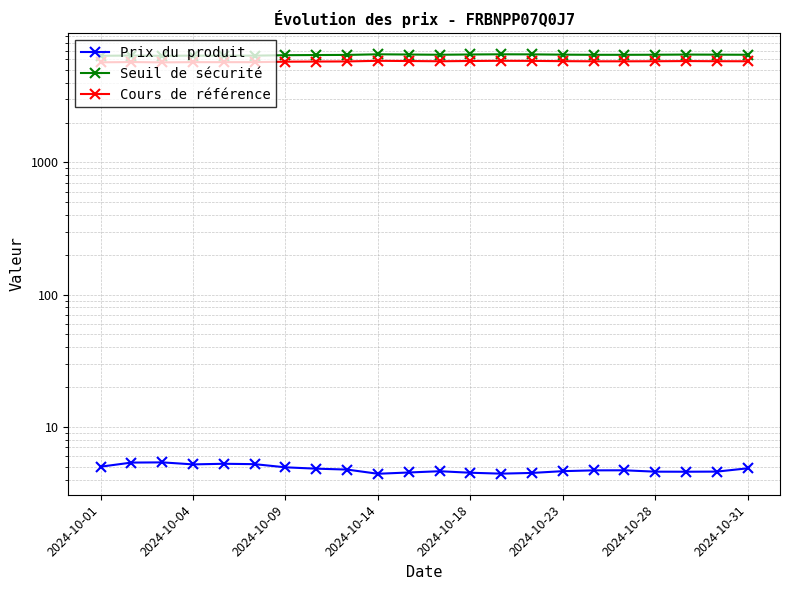

How many interior local peaks does the Cours de référence series have?

5